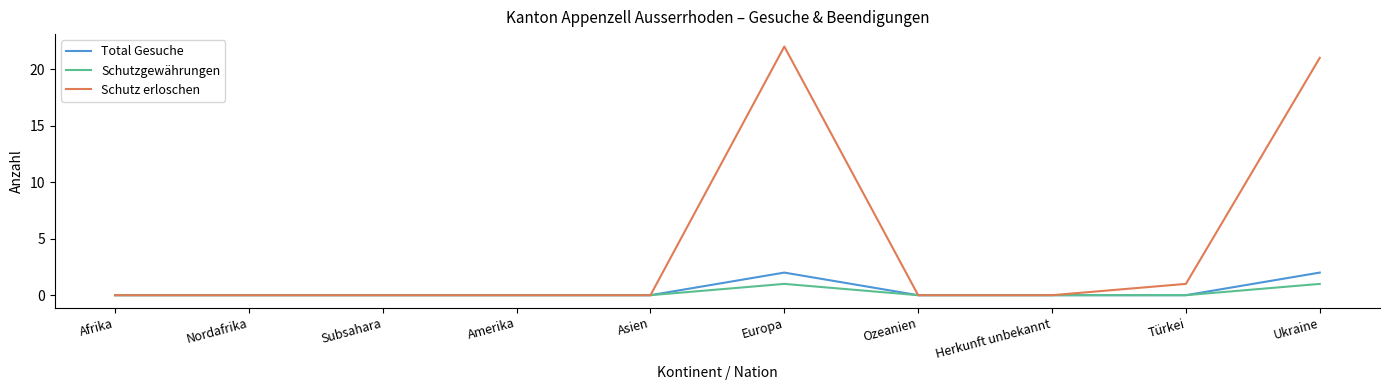

In Schutz erloschen, how many points are higher than both neighbors (excluding endpoints)?

1